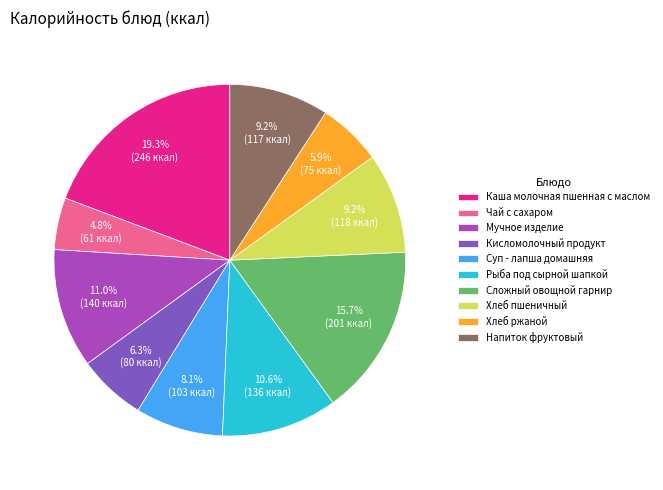

Does Хлеб пшеничный account for over 50% of the chart?

No